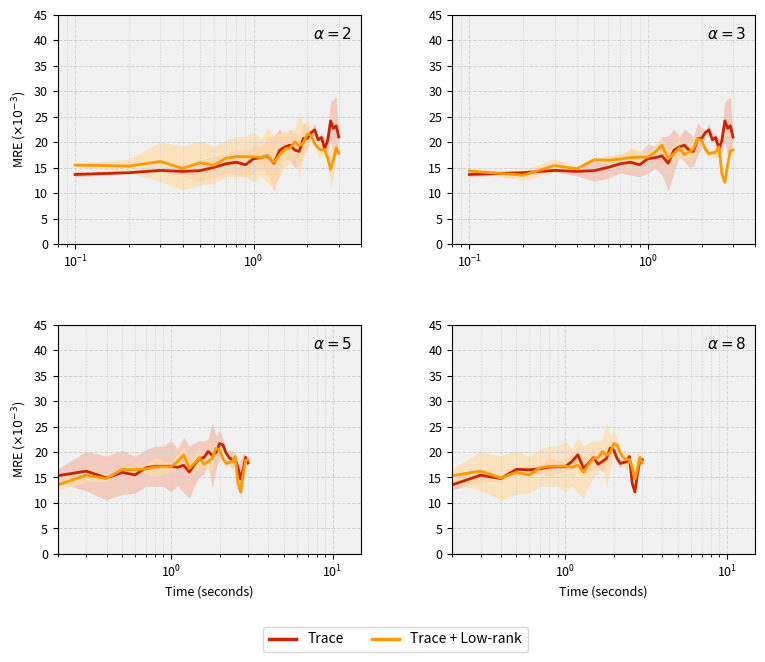

What is the sum of all Trace + Low-rank values?

530.9